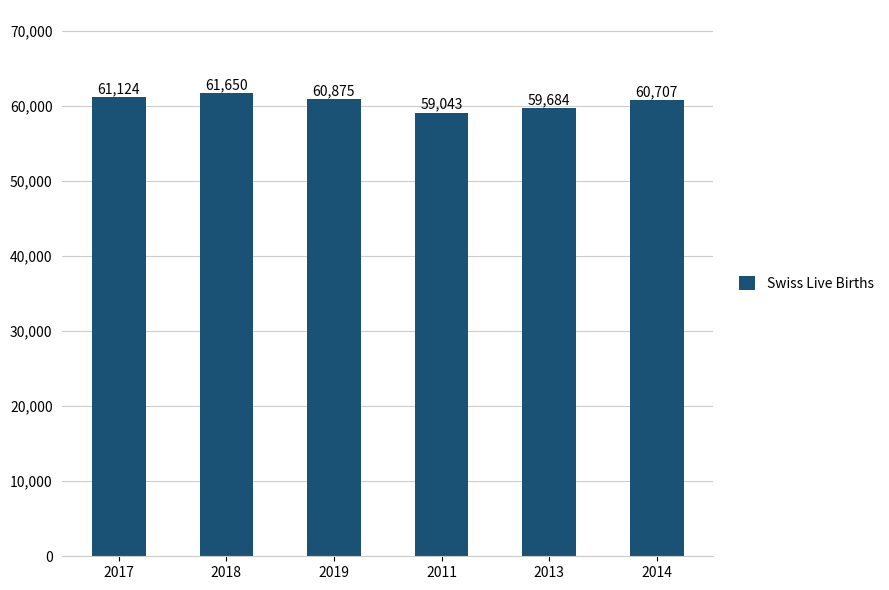

True or false: the data shows 60875 at 2019.

True